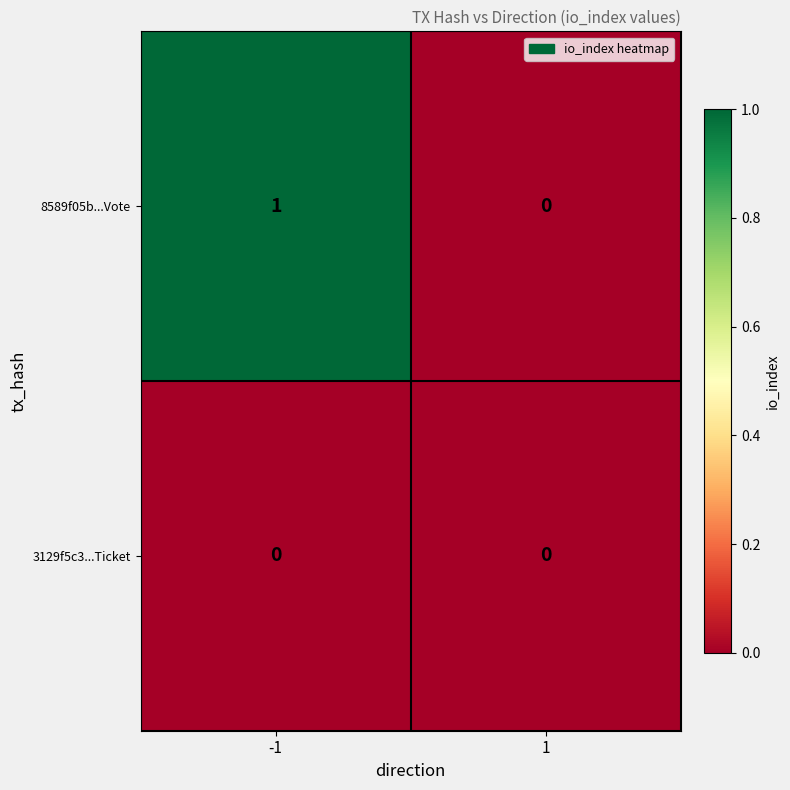

Which series has the largest total across all categories?

8589f05b...Vote